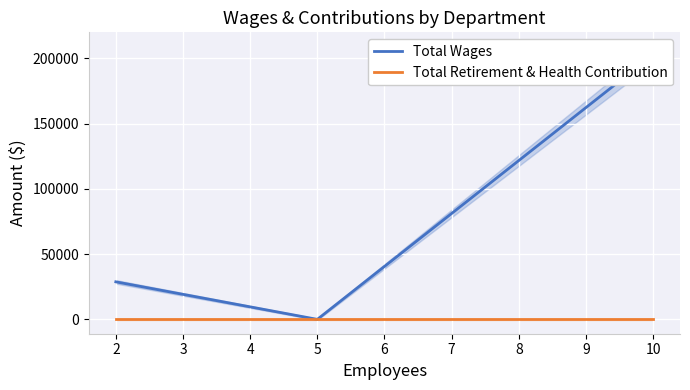

List the series in order of their overall mean, lowest first.

Total Retirement & Health Contribution, Total Wages